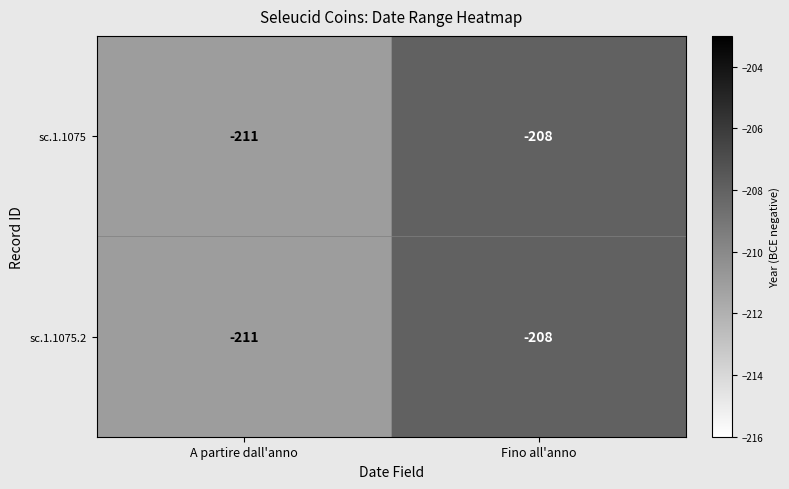

What is the difference between the maximum and minimum values in the sc.1.1075 series?

3